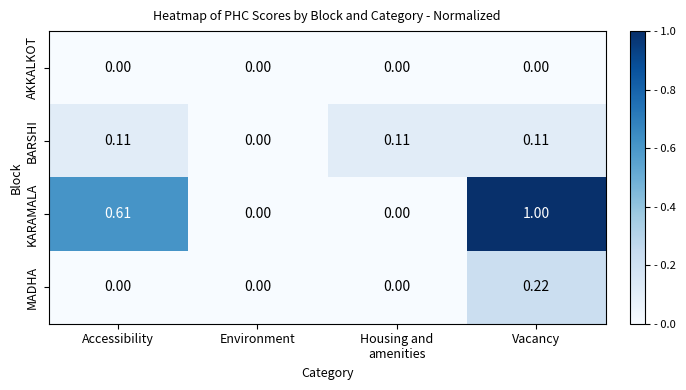

Which series has the largest total across all categories?

KARAMALA